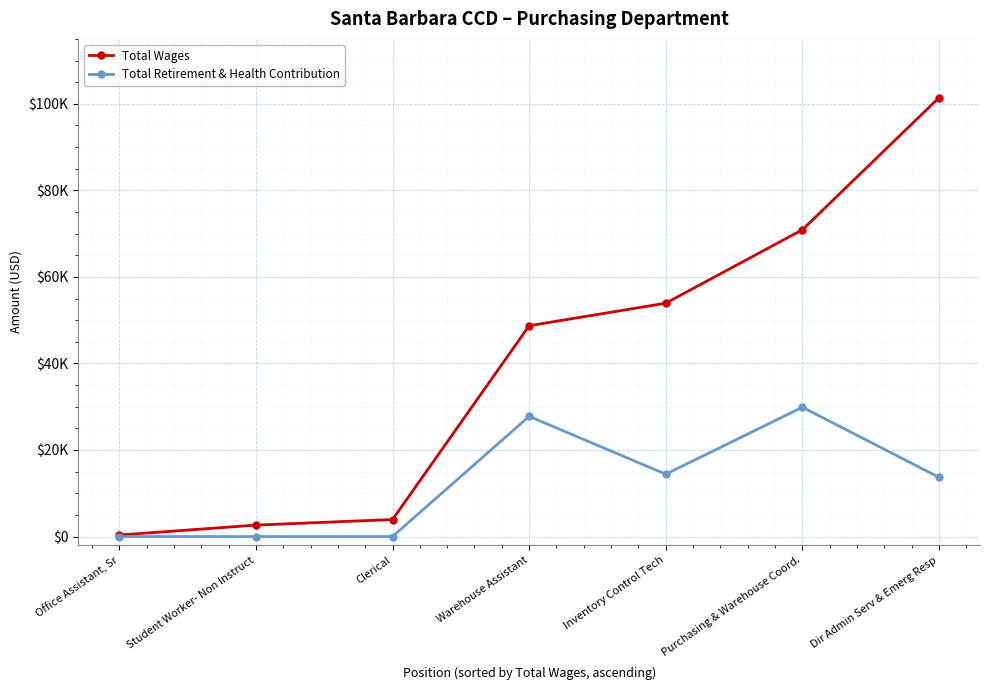

At which label is Total Wages closest to 50882?

Warehouse Assistant